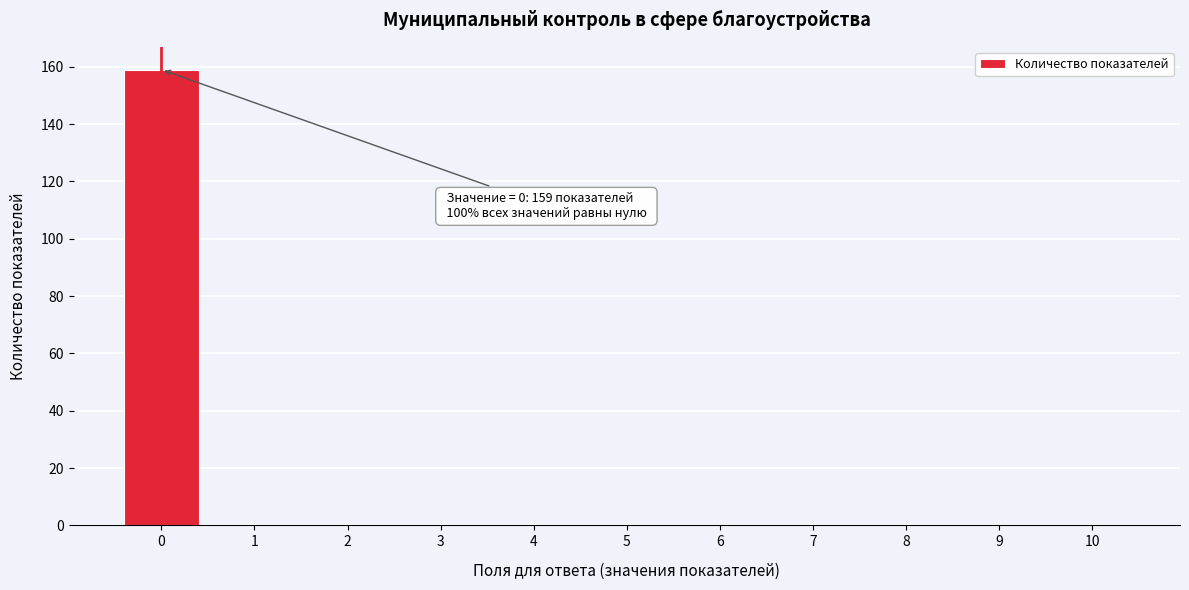

Over which range of the x-axis is the bar tallest?

-0.5 to 0.5